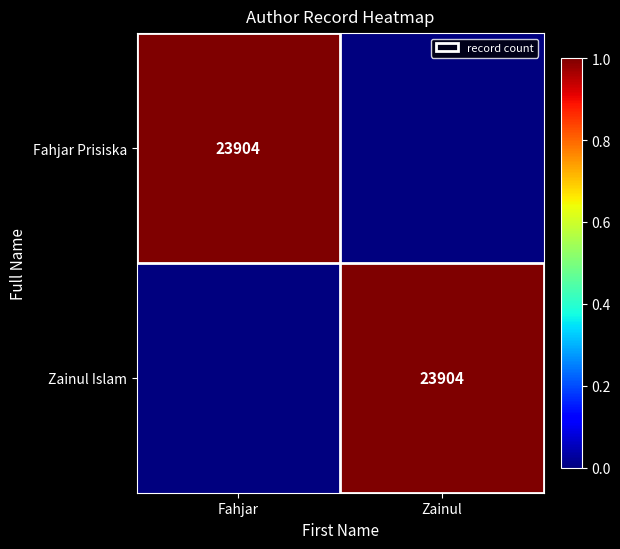

Is it true that Zainul Islam equals 23904 at Zainul?

True